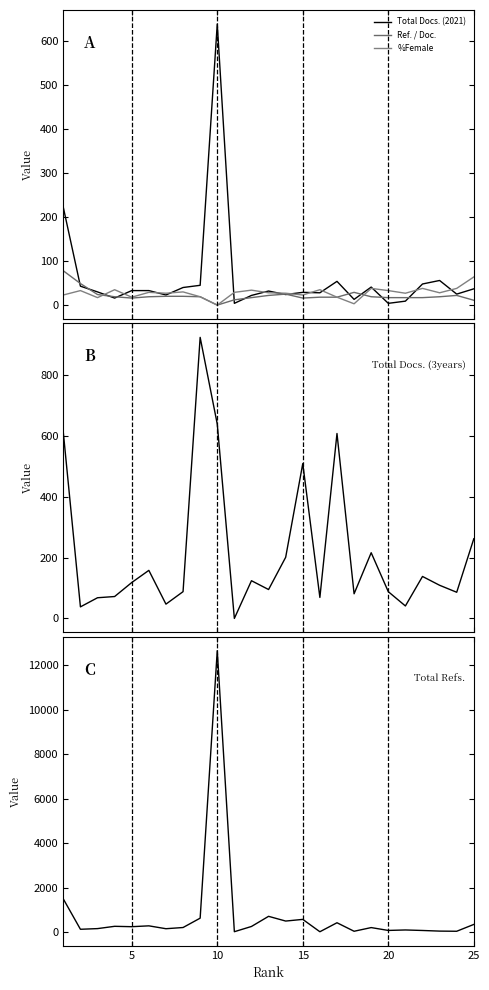

Count the number of data series in this chart.

5